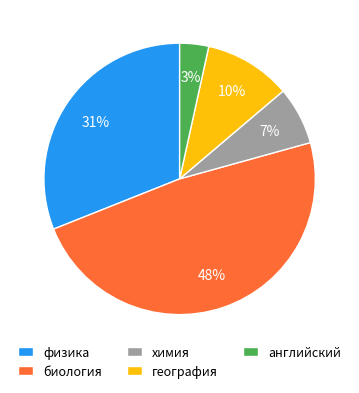

How many segments does this pie chart have?

5